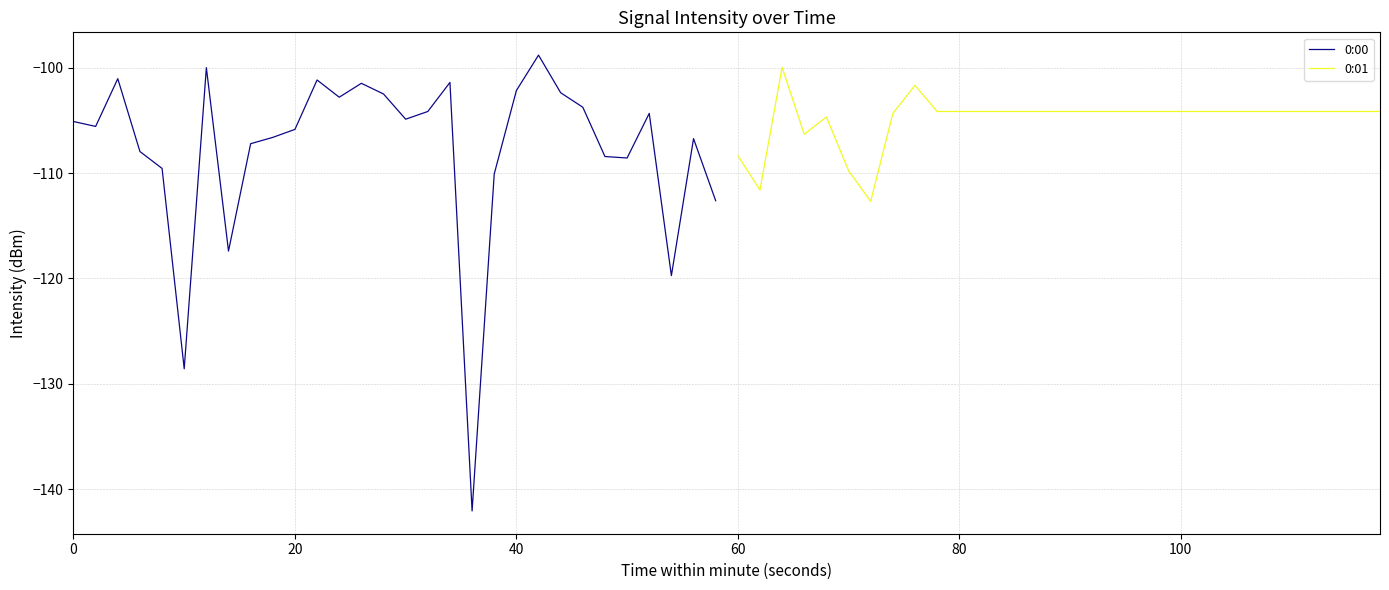

What is the highest value of the 0:00 series?

-98.8